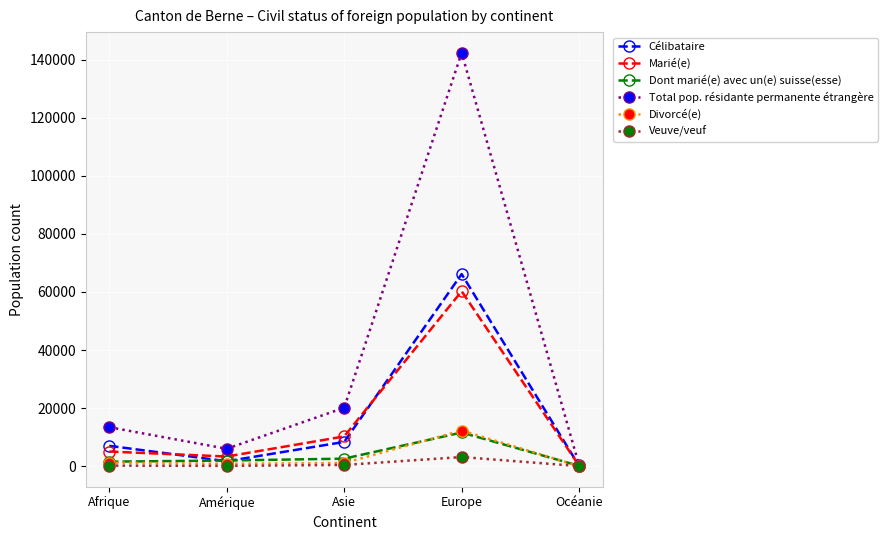

What is the sum of the Marié(e) values at Asie and Europe?

70492